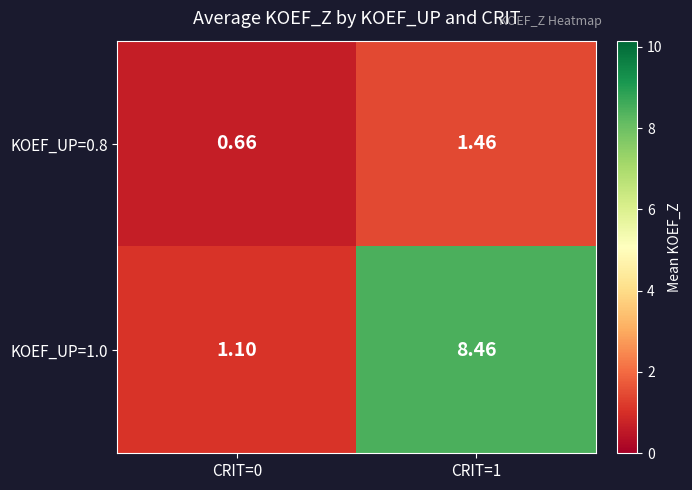

Is the value of KOEF_UP=1.0 at CRIT=1 greater than the value of KOEF_UP=0.8 at CRIT=0?

Yes